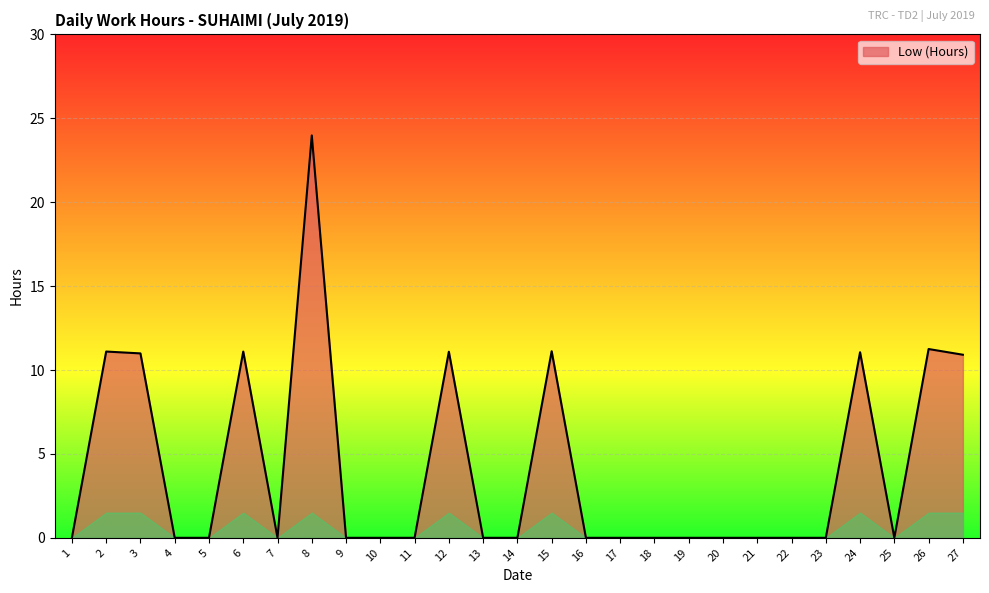

Does the chart have visible grid lines?

Yes